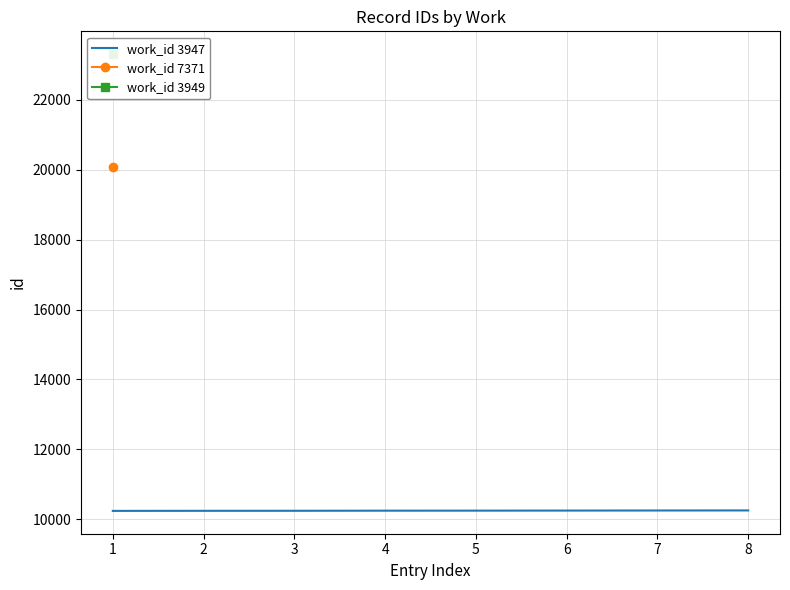

The value of work_id 3947 at 7 is 16772. True or false?

False